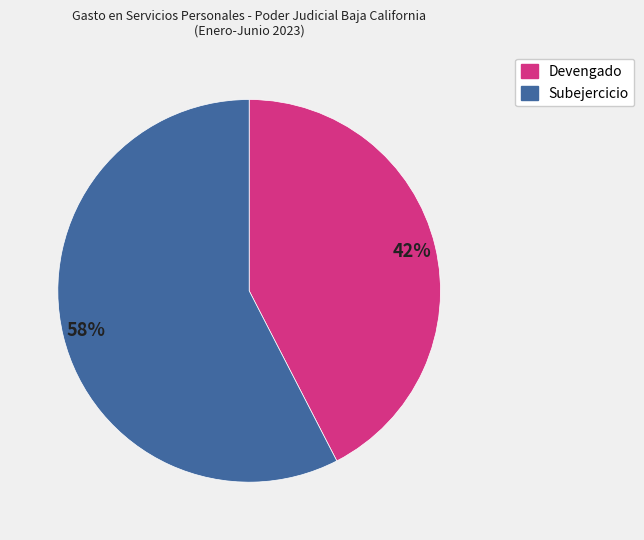

Between Subejercicio and Devengado, which is larger?

Subejercicio